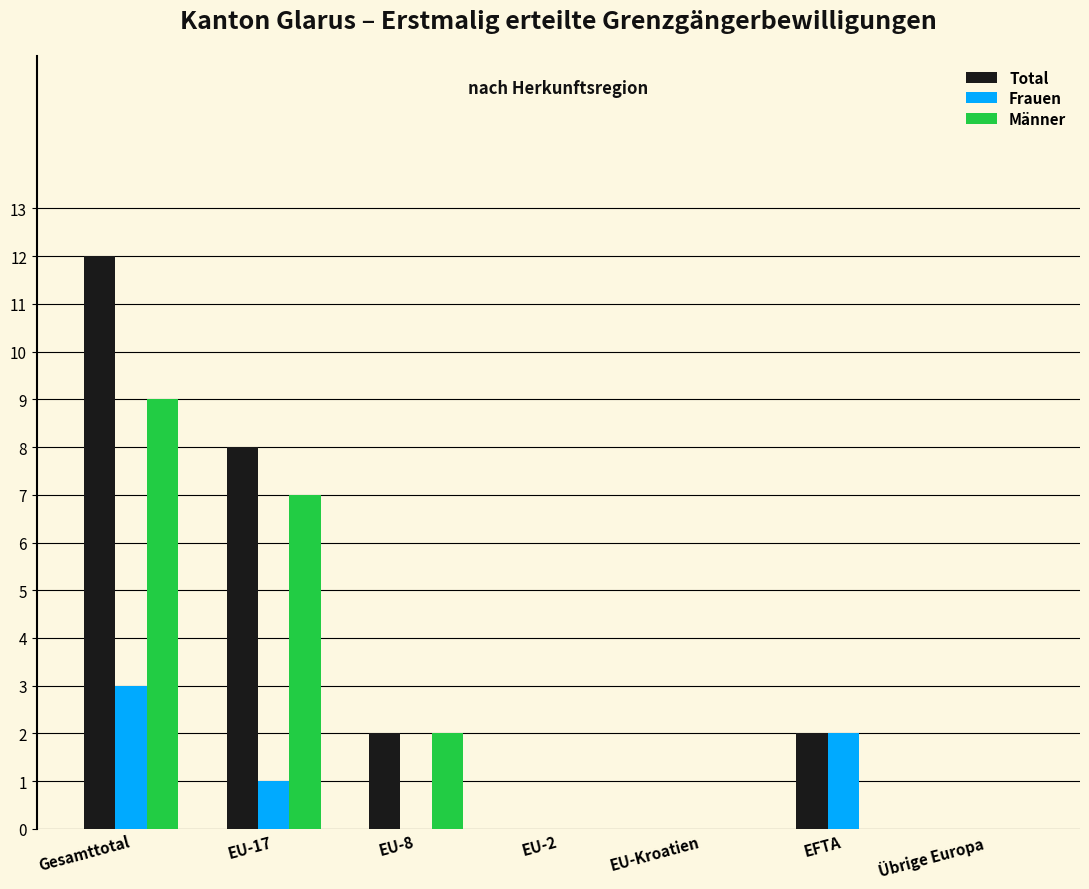

Reading left to right, what are all the values shown in this chart?

Total: Gesamttotal=12	EU-17=8	EU-8=2	EU-2=0	EU-Kroatien=0	EFTA=2	Übrige Europa=0
Frauen: Gesamttotal=3	EU-17=1	EU-8=0	EU-2=0	EU-Kroatien=0	EFTA=2	Übrige Europa=0
Männer: Gesamttotal=9	EU-17=7	EU-8=2	EU-2=0	EU-Kroatien=0	EFTA=0	Übrige Europa=0